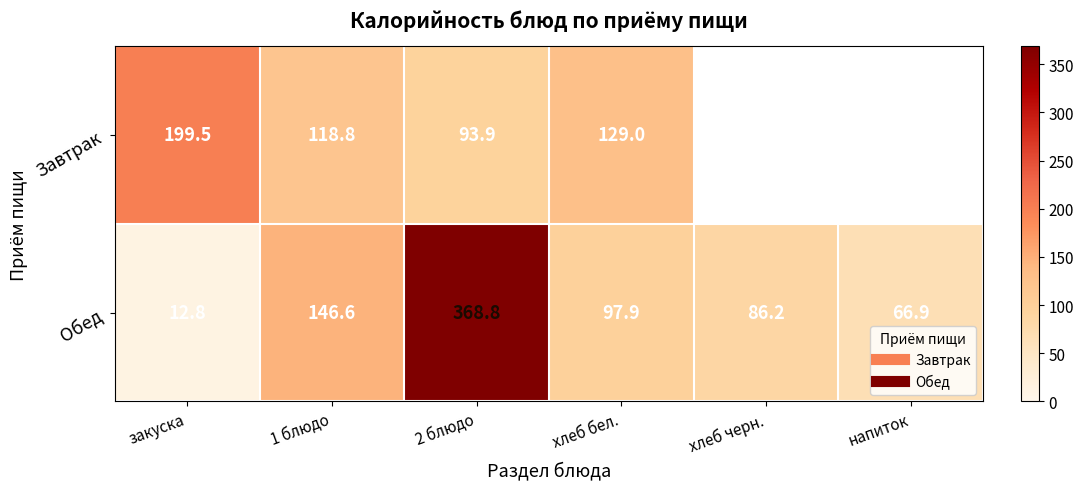

What is the difference between the highest and lowest values at 2 блюдо?

274.9